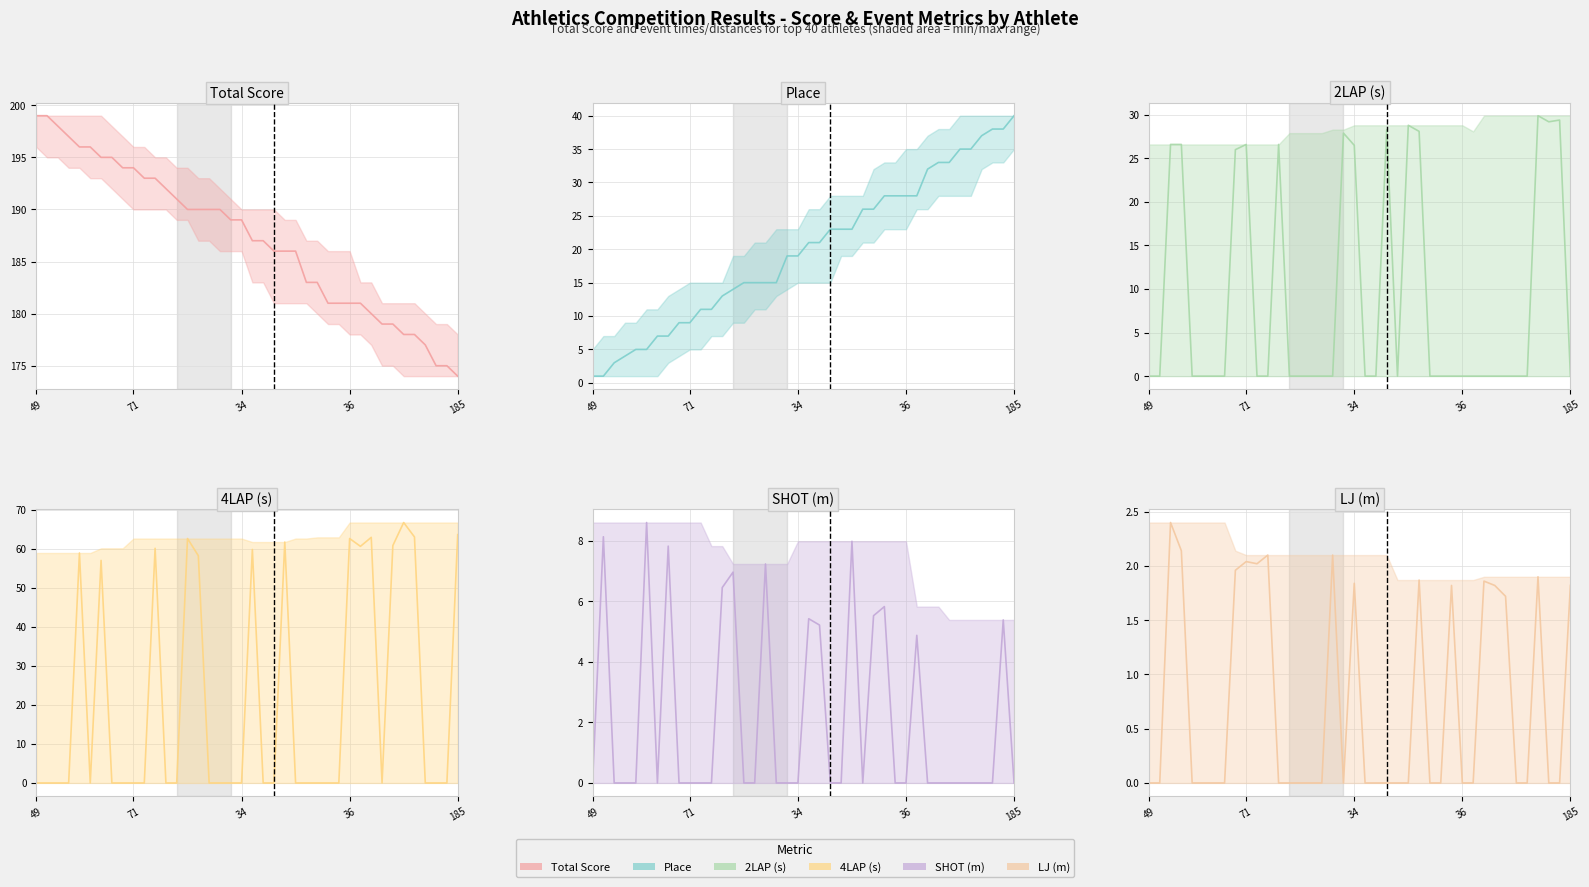

How many data points in 4LAP (s) are above 0?

14